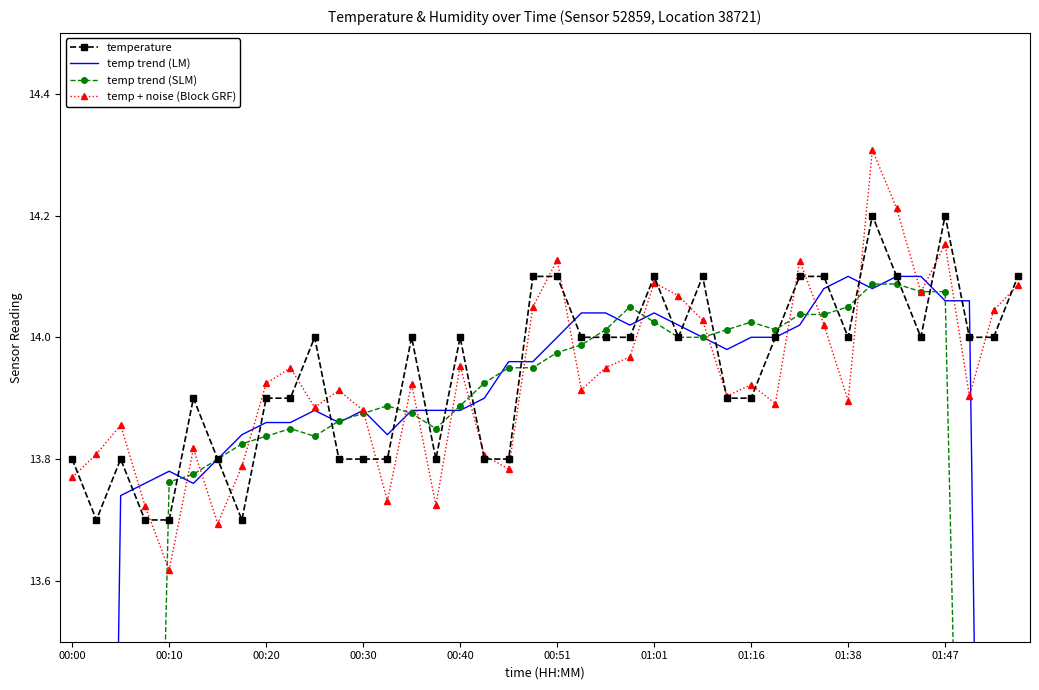

In temperature, how many points are lower than both neighbors (excluding endpoints)?

6